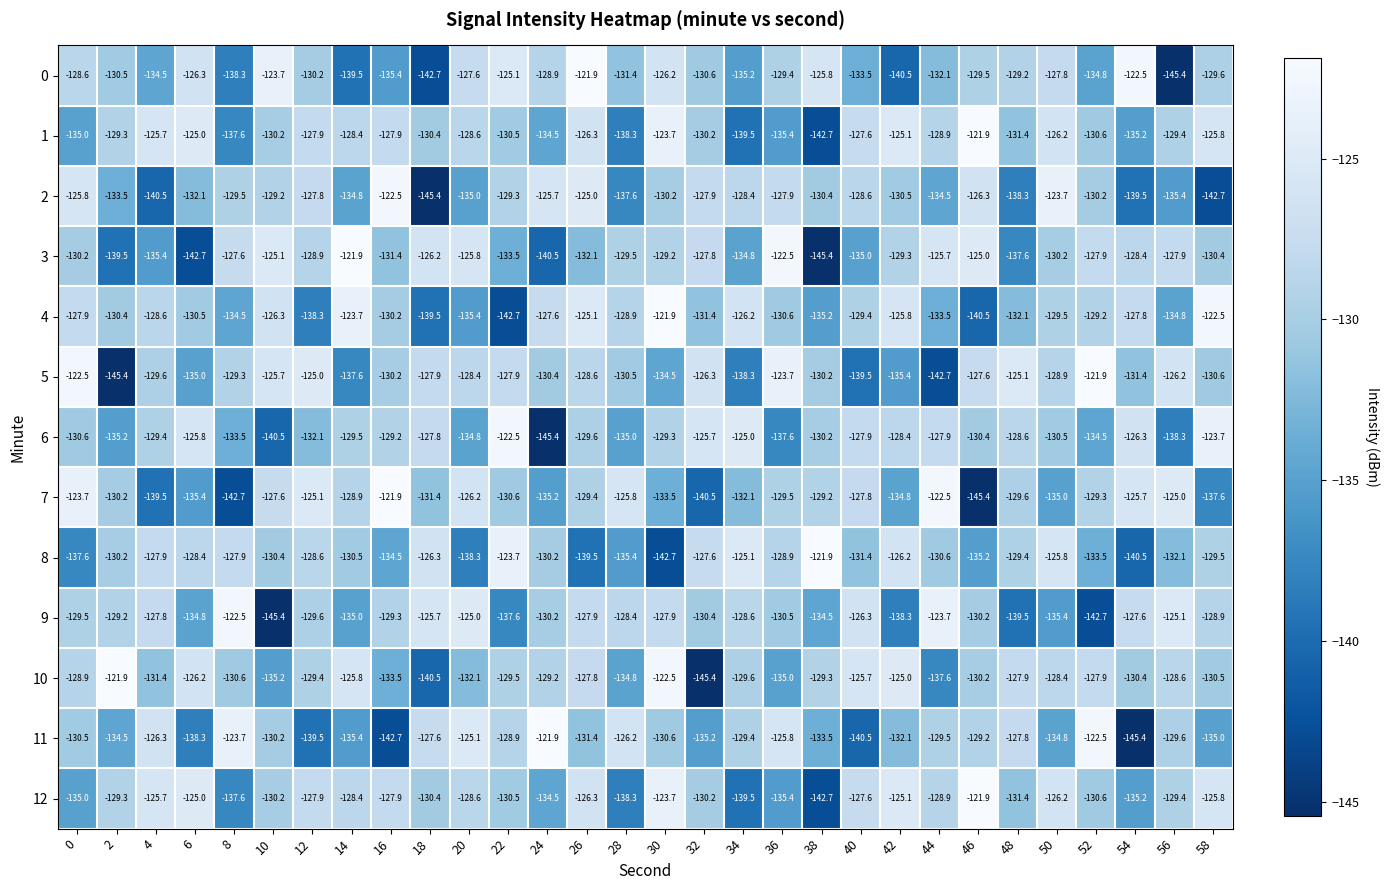

What is the total value across all series at 50?

-1682.4